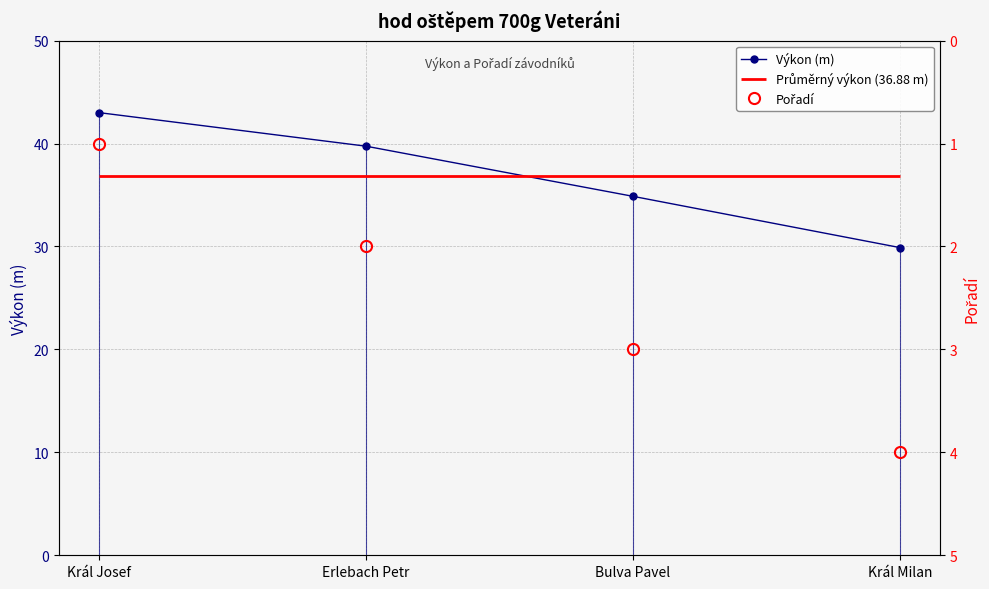

What position from the right is Král Milan?

1